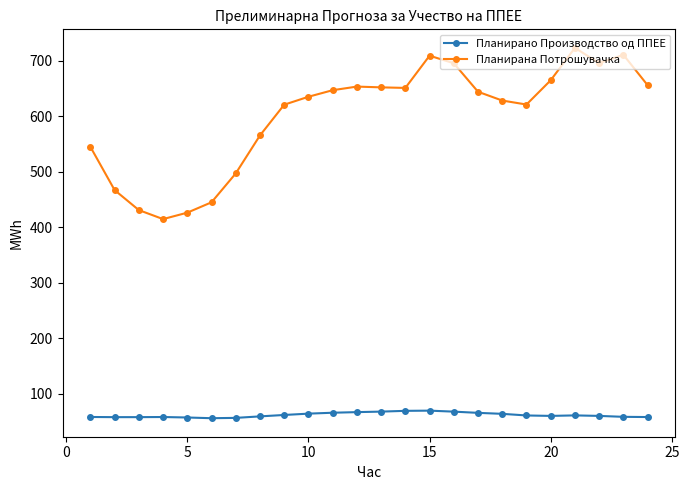

List the series in order of their overall mean, highest first.

Планирана Потрошувачка, Планирано Производство од ППЕЕ